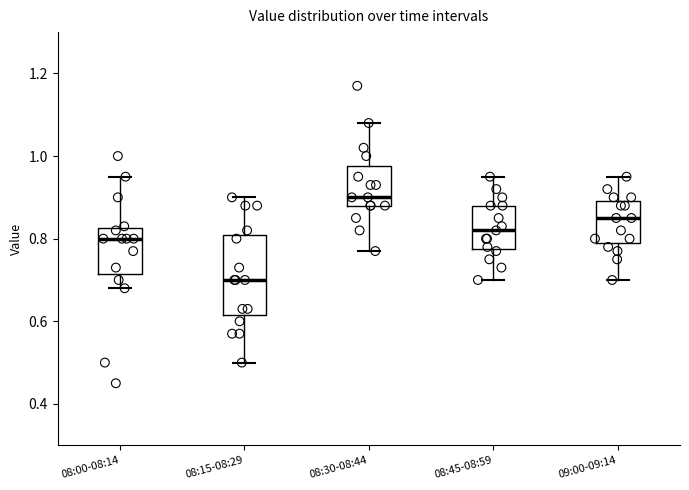

Reading left to right, read every box against the y-axis: the position of its median line, the range the box covers, and the ends of its whiskers. The values are not printed on the chart, so give them approximately, as read against the axis.

08:00-08:14: median 0.80, box 0.72 to 0.82, whiskers 0.68 to 0.96
08:15-08:29: median 0.70, box 0.62 to 0.82, whiskers 0.50 to 0.90
08:30-08:44: median 0.90, box 0.88 to 0.98, whiskers 0.78 to 1.08
08:45-08:59: median 0.82, box 0.78 to 0.88, whiskers 0.70 to 0.96
09:00-09:14: median 0.86, box 0.80 to 0.90, whiskers 0.70 to 0.96